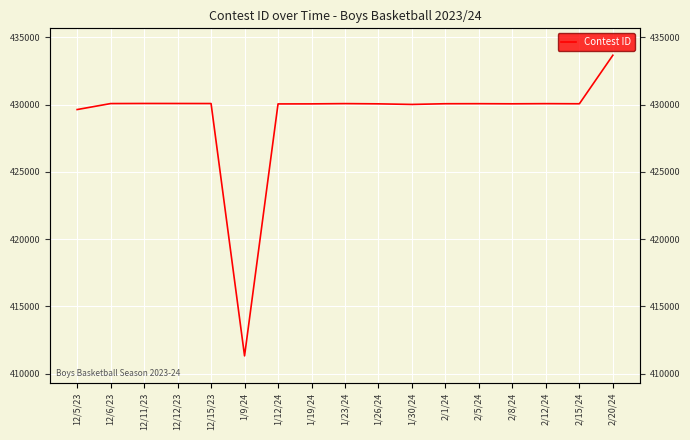

How many categories are shown in the chart?

17